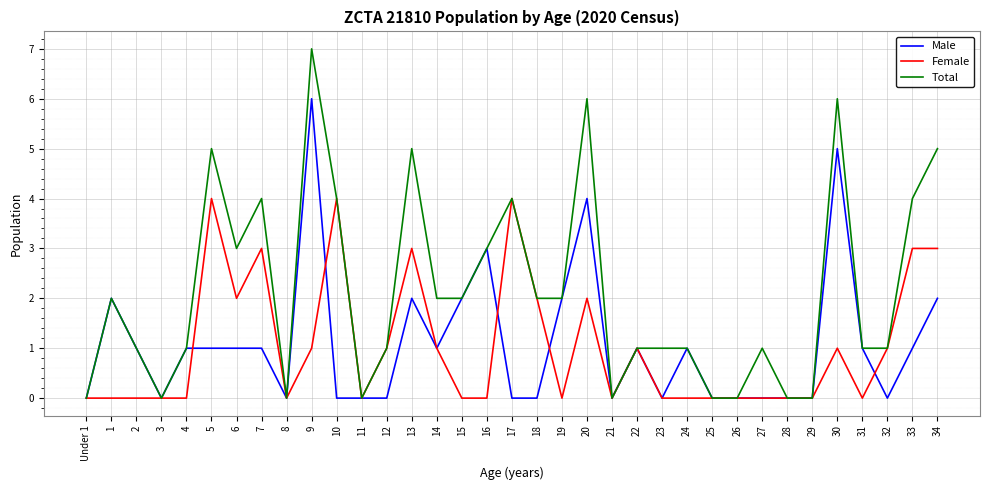

What is the total value across all series at 18?

4